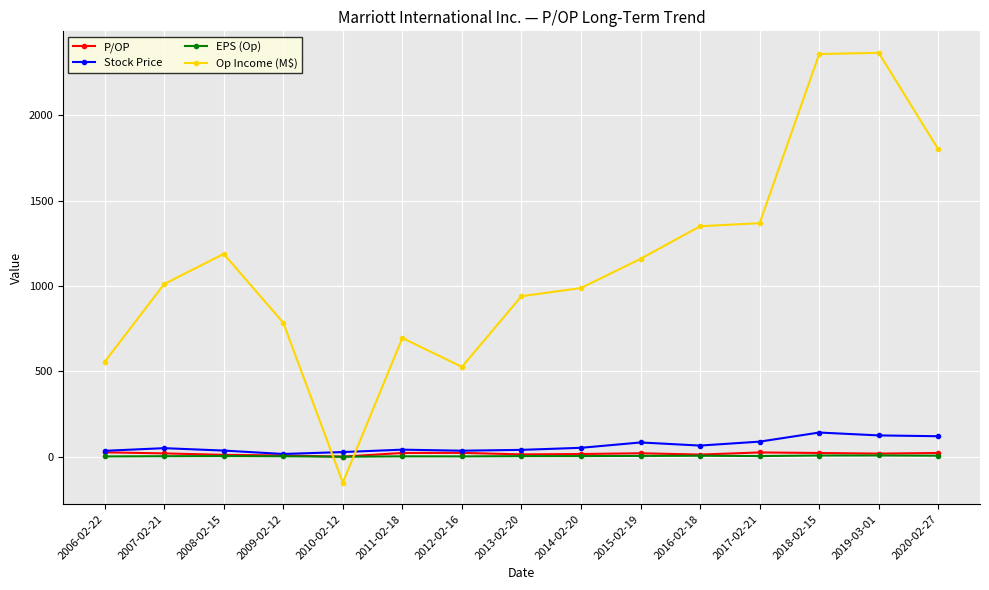

How many lines are shown in the chart?

4